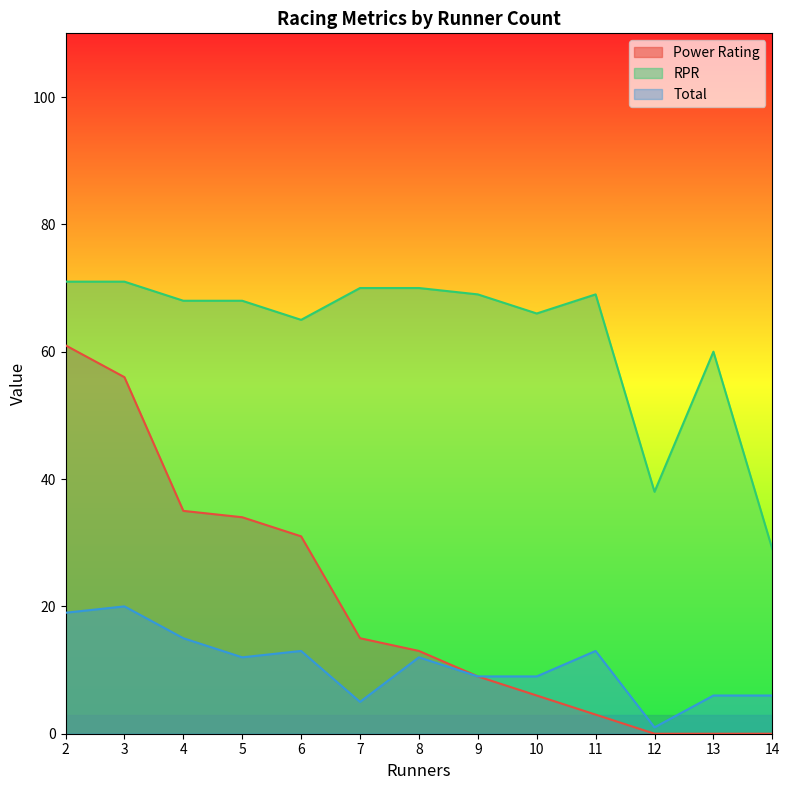

Which label corresponds to the largest value in the chart?

2